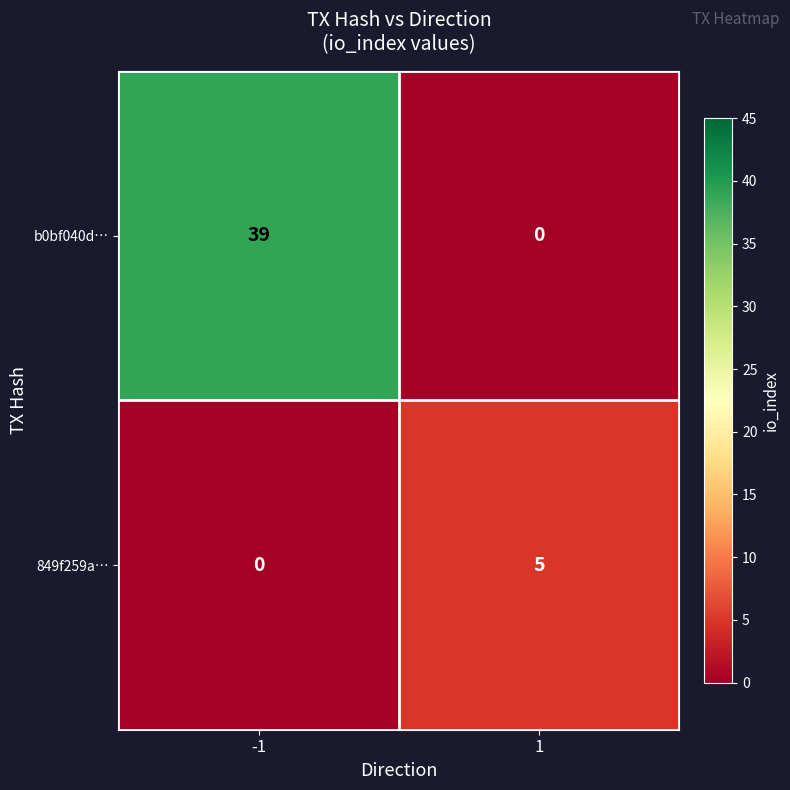

What is the sum of all b0bf040d… values?

39